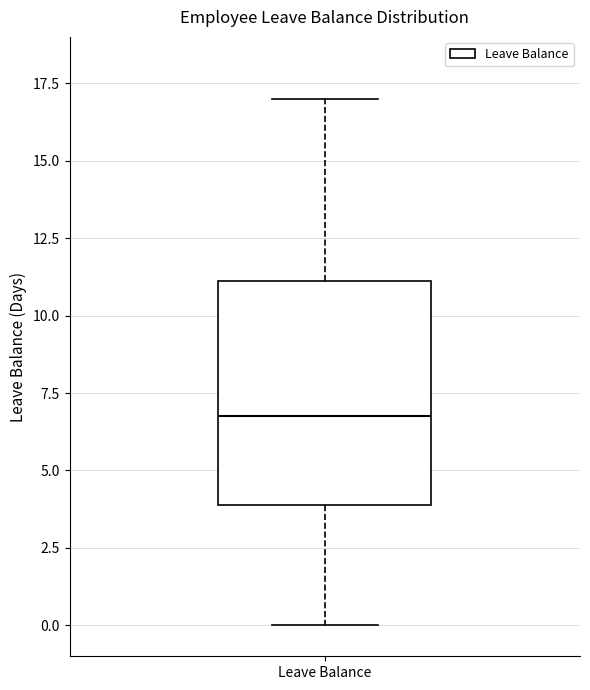

Read this box plot against the y-axis: the position of the median line, the range covered by the box, and the ends of both whiskers. The values are not printed on the chart, so give them approximately, as read against the axis.

median 7, box 4 to 11, whiskers 0 to 17